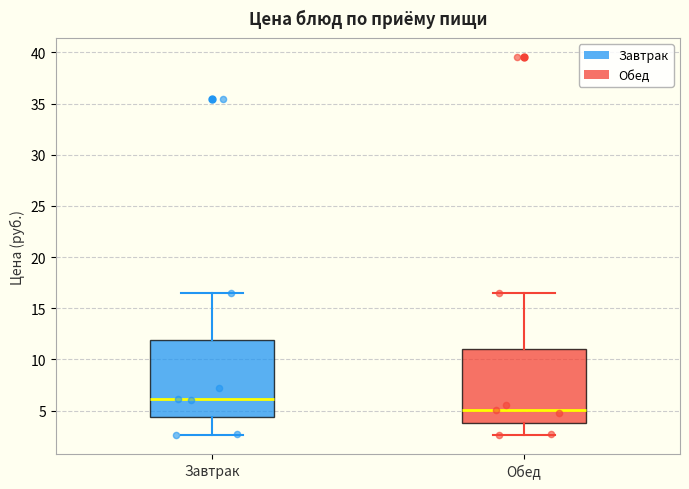

Which box's median line is the highest?

Завтрак